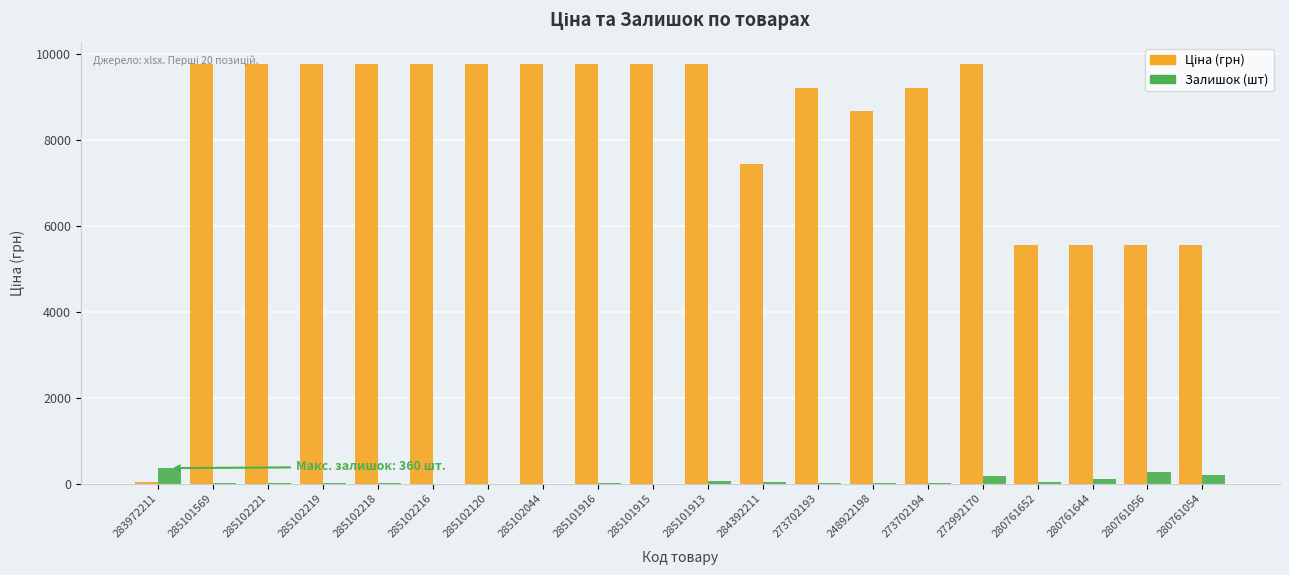

What is the total value across all series at 285101915?

9775.5